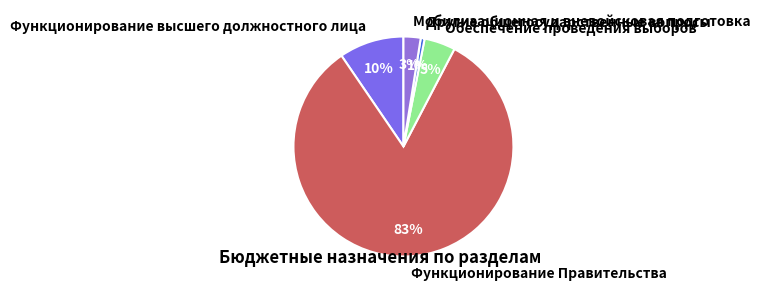

Do Функционирование высшего должностного лица and Другие общегосударственные вопросы together represent more than half of the pie?

No